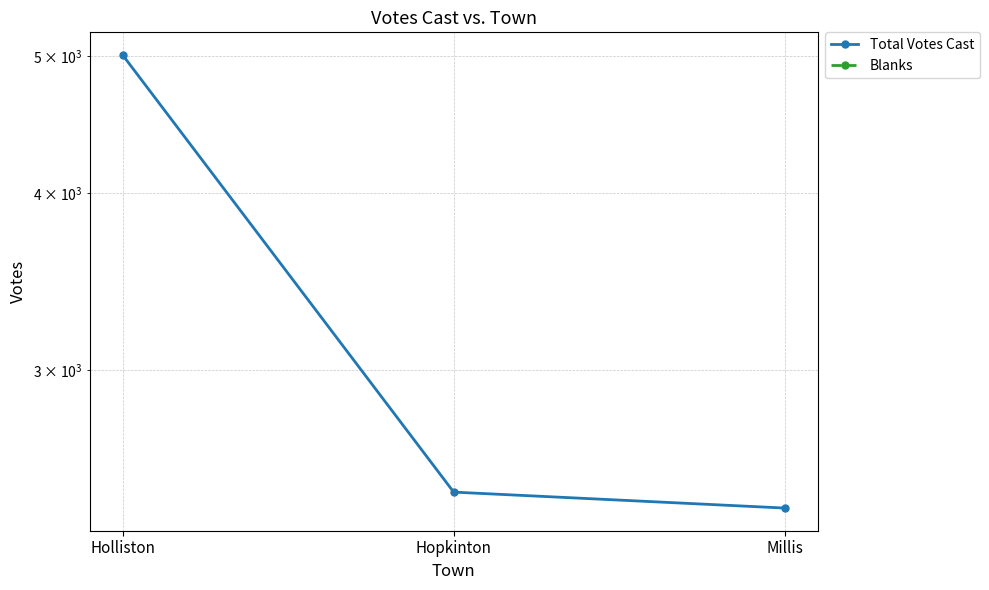

Does the chart display data point markers on the line(s)?

Yes